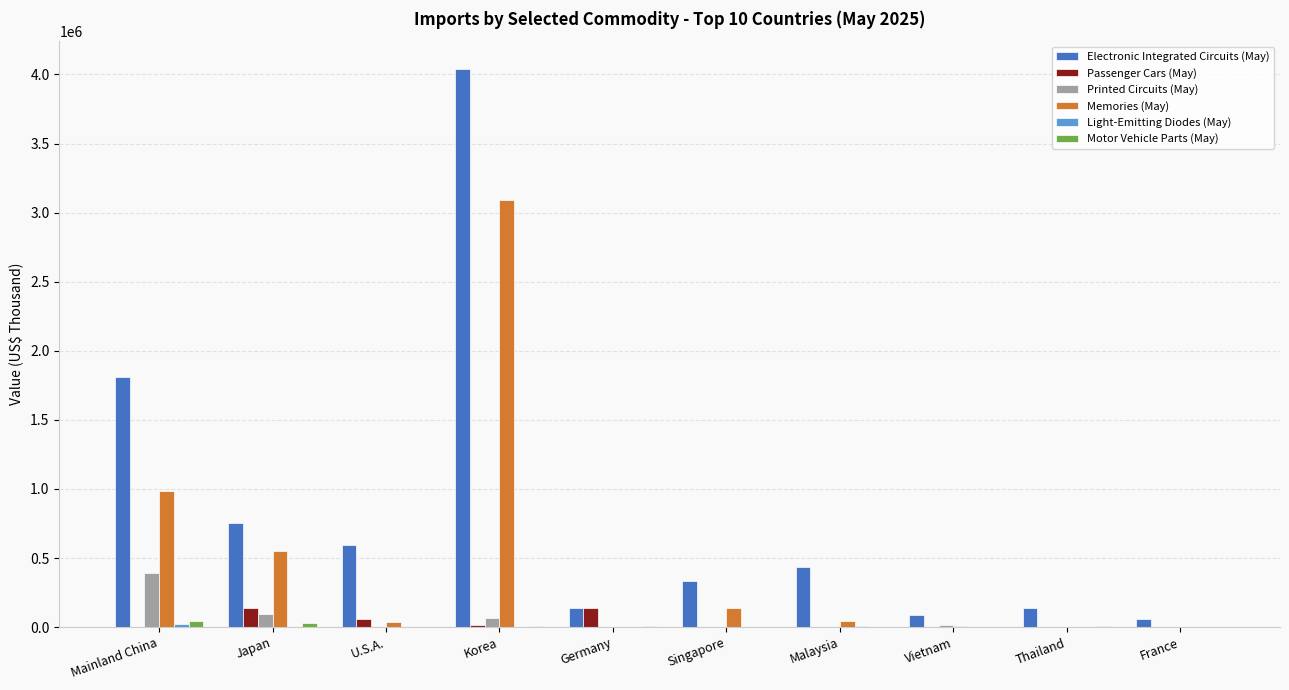

Which category has the highest value across all series?

Korea